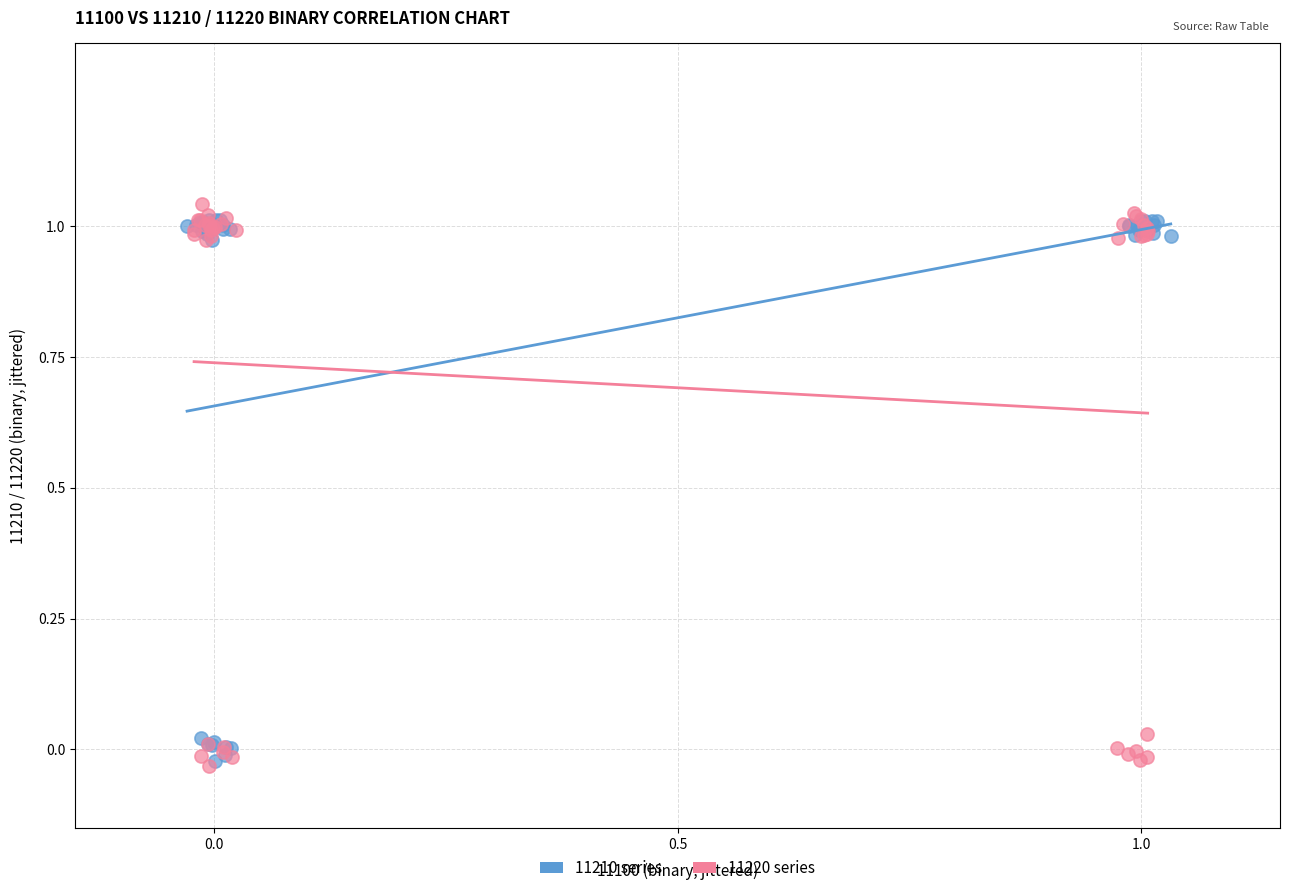

What are all the series names shown in the legend?

11210 series, 11220 series